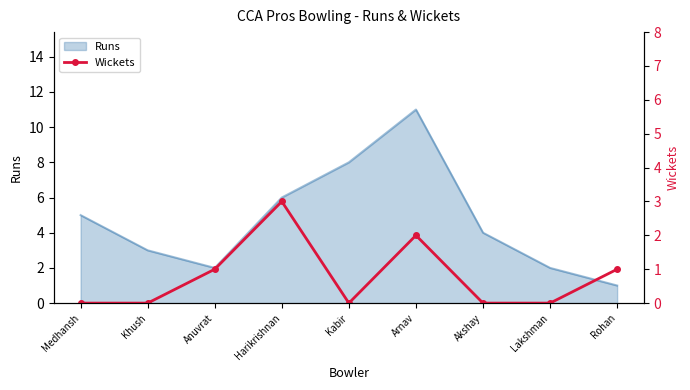

Between Medhansh and Lakshman, which is larger?

Medhansh